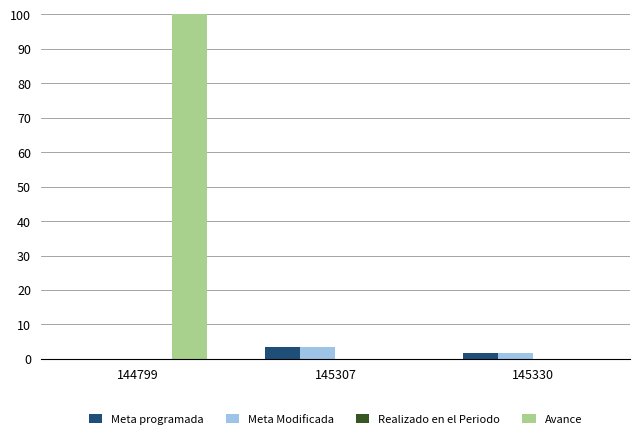

How many values in the Meta programada series exceed 1?

2